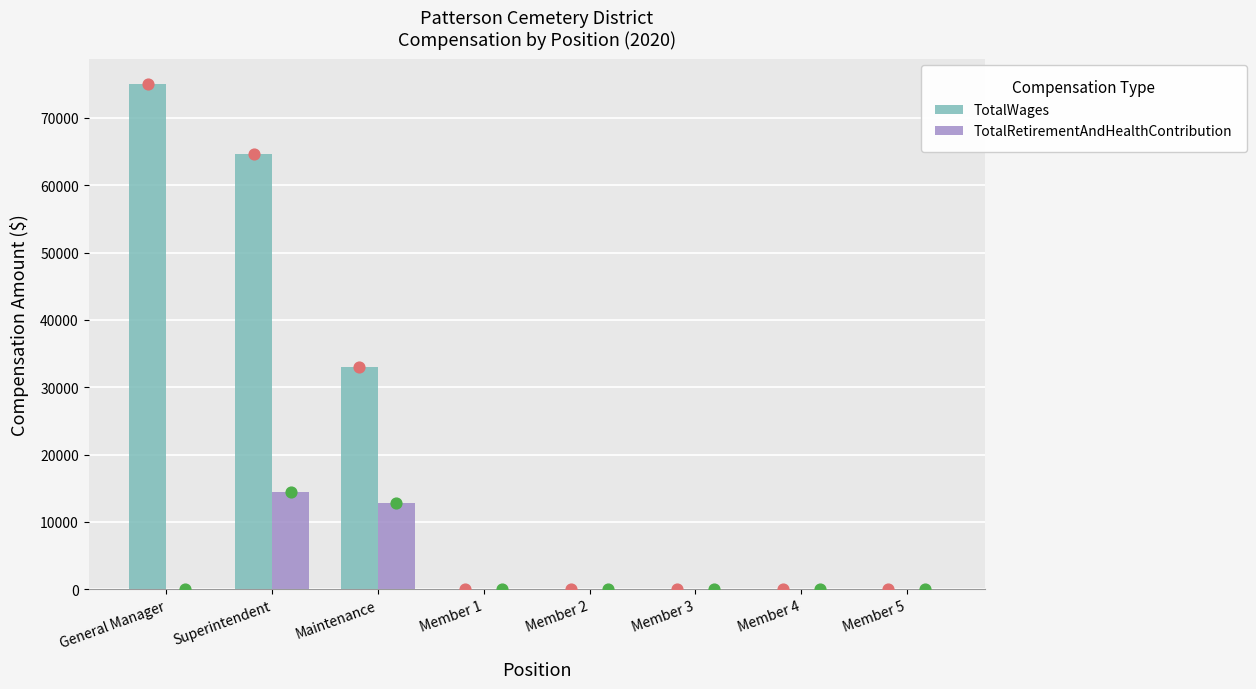

Which series has the largest total across all categories?

TotalWages